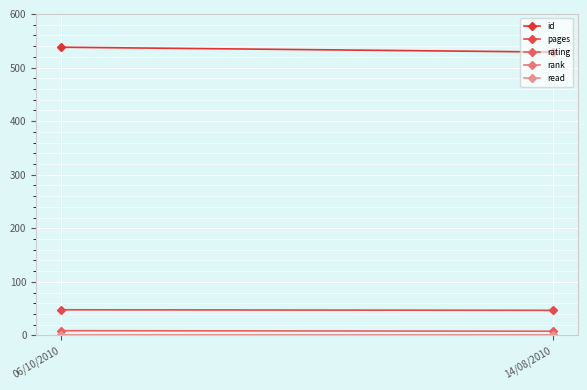

What is the minimum value shown in the chart?

1